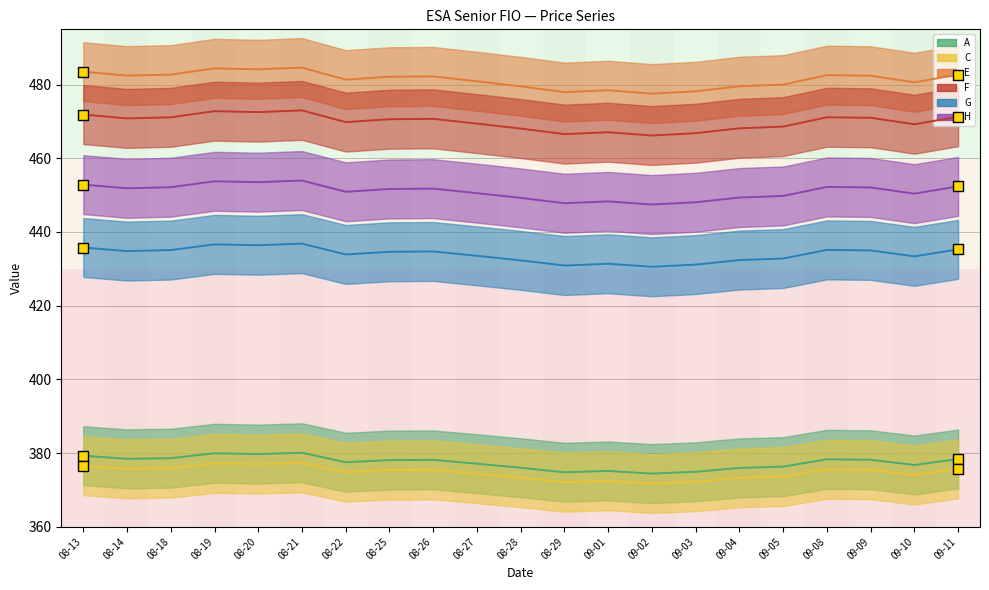

Which series has the largest total across all categories?

E